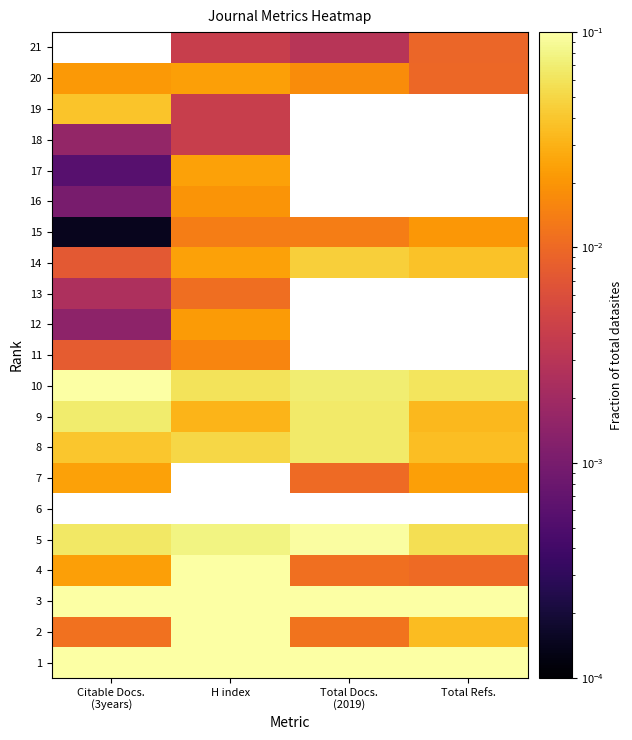

How many data points does each series have?

4